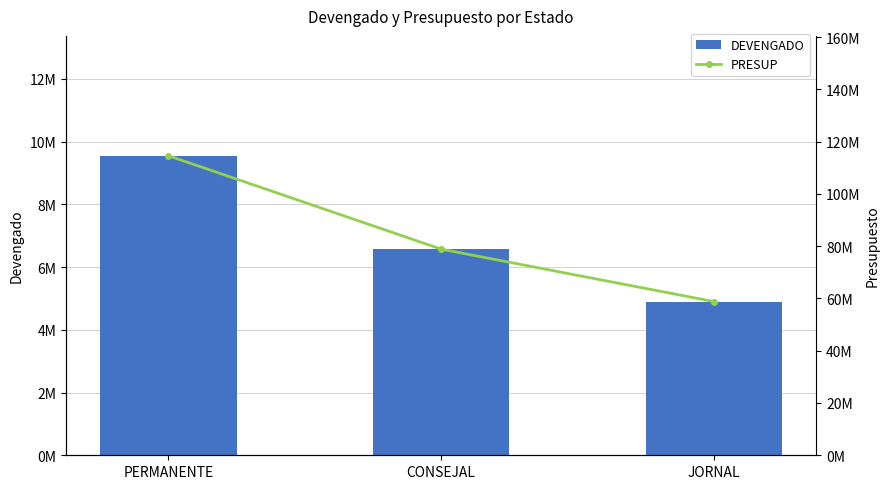

Reading left to right, extract all data points from this chart.

DEVENGADO: 9549718	6566630	4900000
PRESUP: 114596616	78859560	58800000